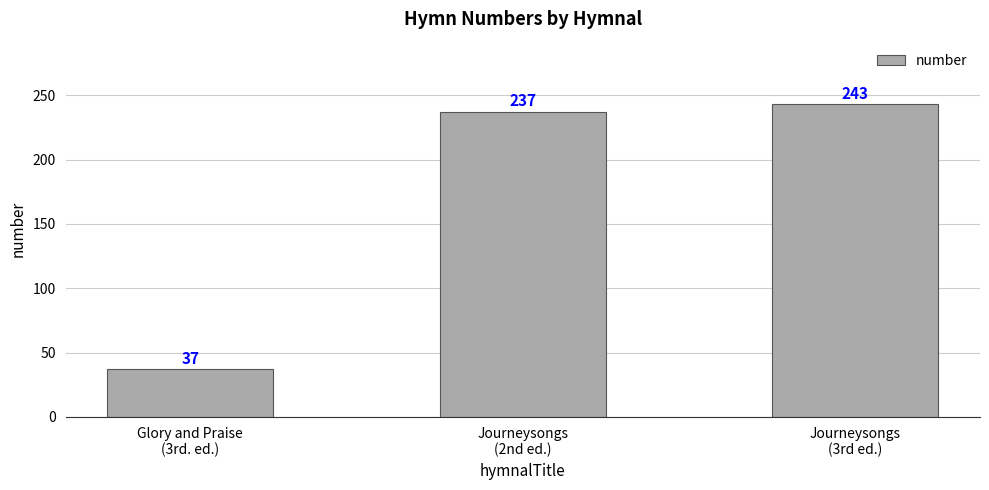

List the labels in order of value, largest first.

Journeysongs
(3rd ed.), Journeysongs
(2nd ed.), Glory and Praise
(3rd. ed.)